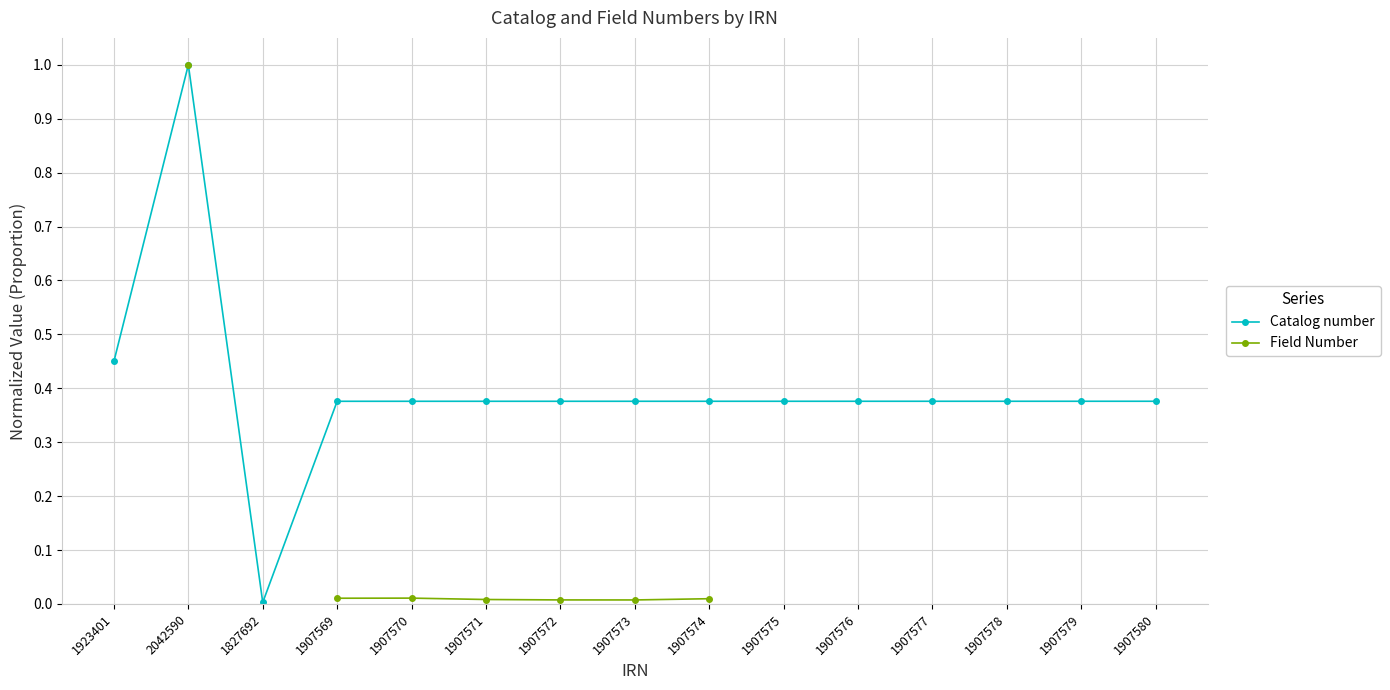

Is it true that Catalog number equals 0.2 at 1907575?

False